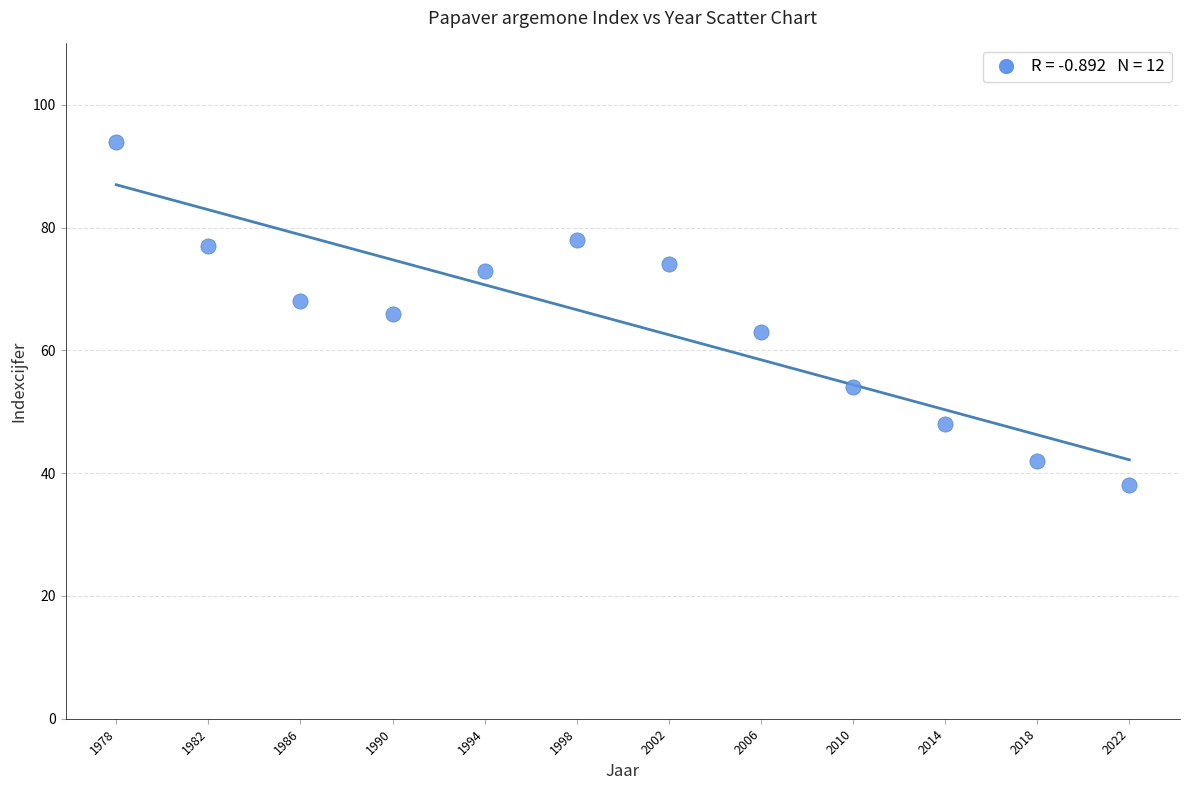

What is the average X value?

2000